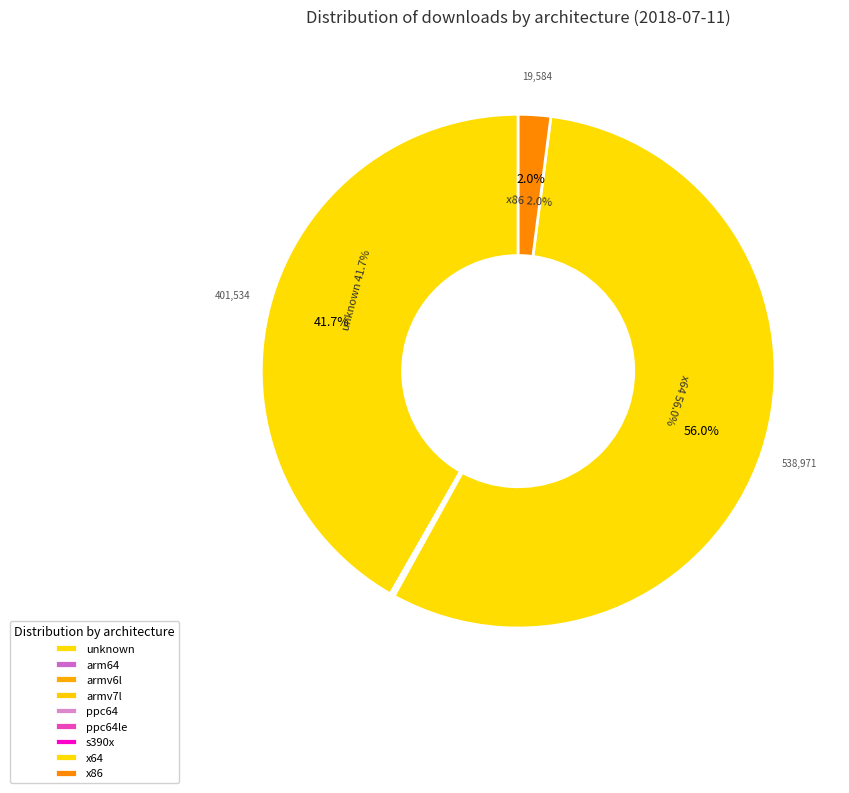

How many segments does this pie chart have?

9